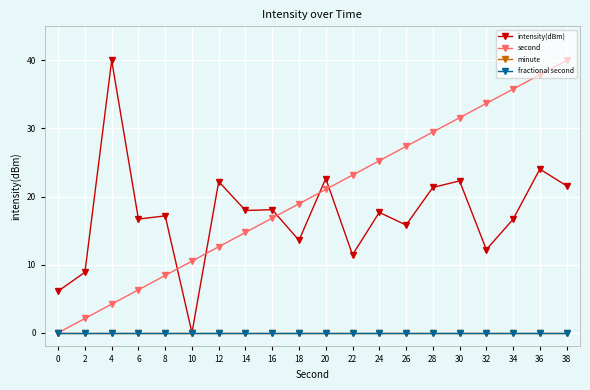

Does the chart have visible grid lines?

Yes